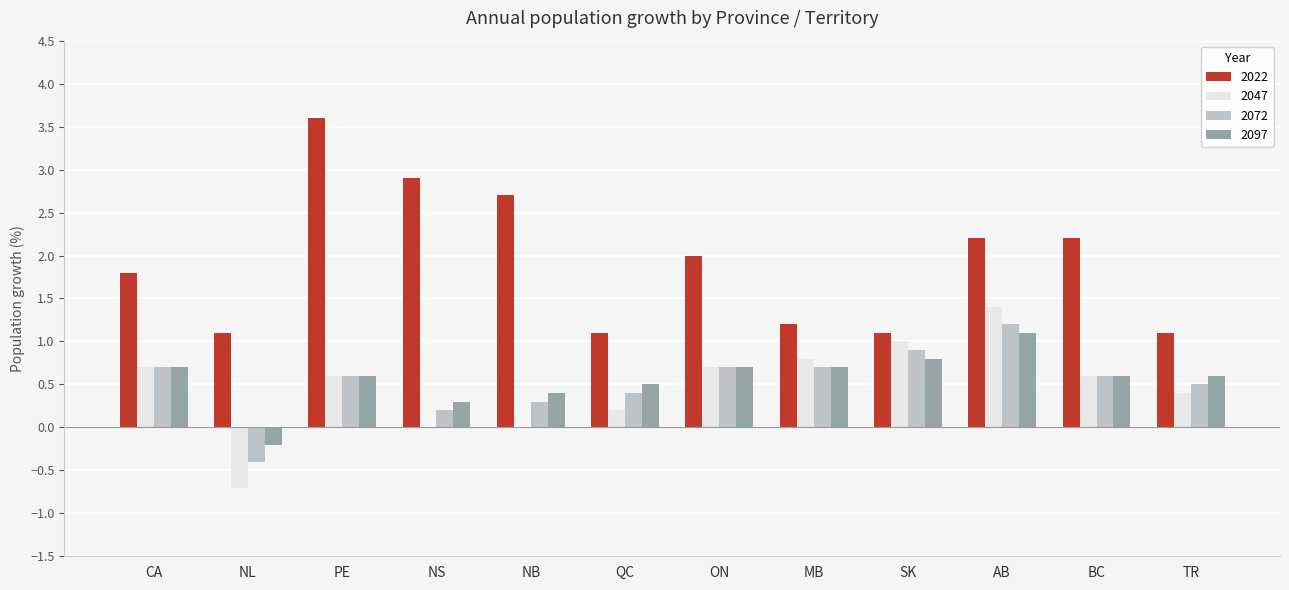

Where does the 2047 series first go above 0?

CA